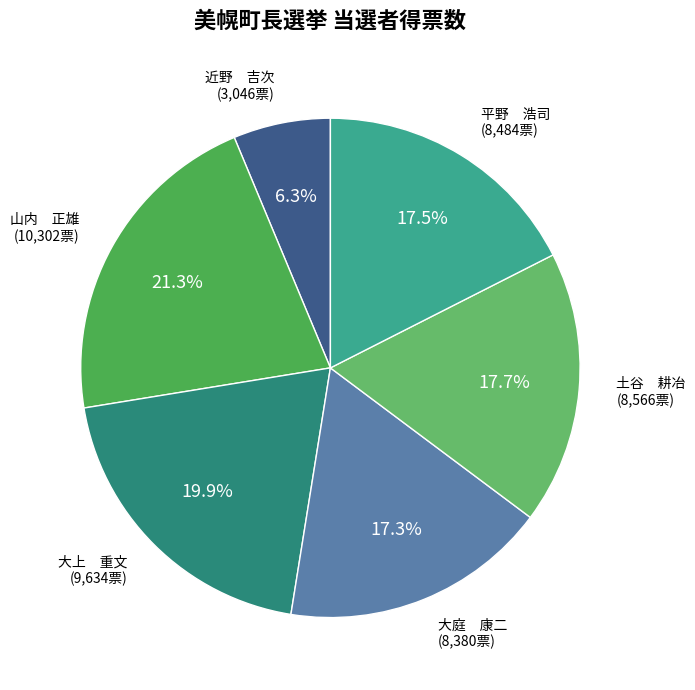

Is there any slice that represents more than half of the pie?

No